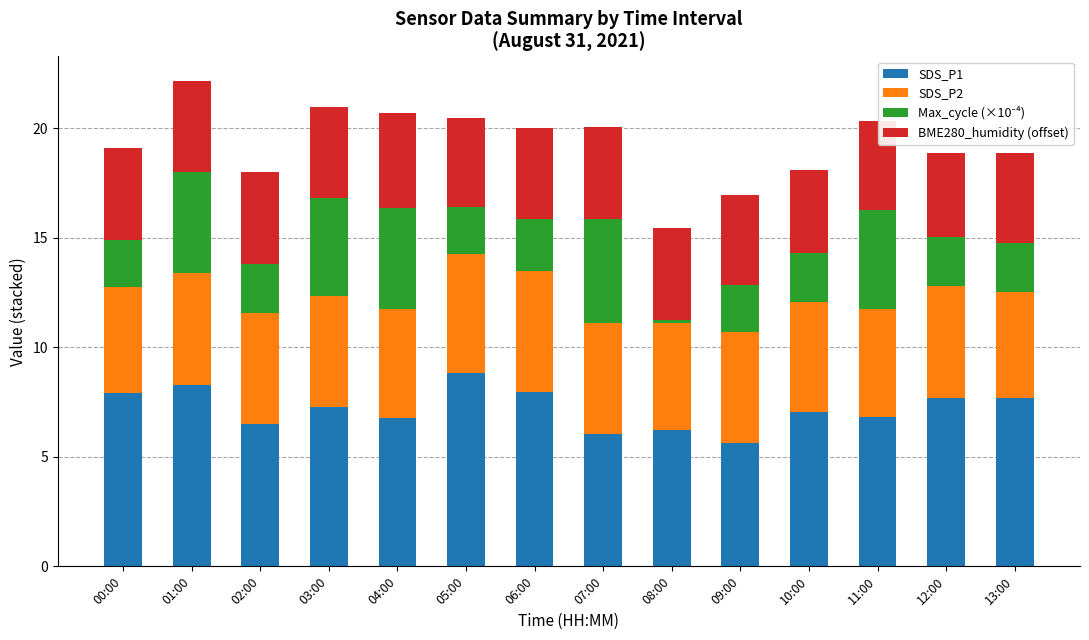

What is the total value across all series at 10:00?

18.1